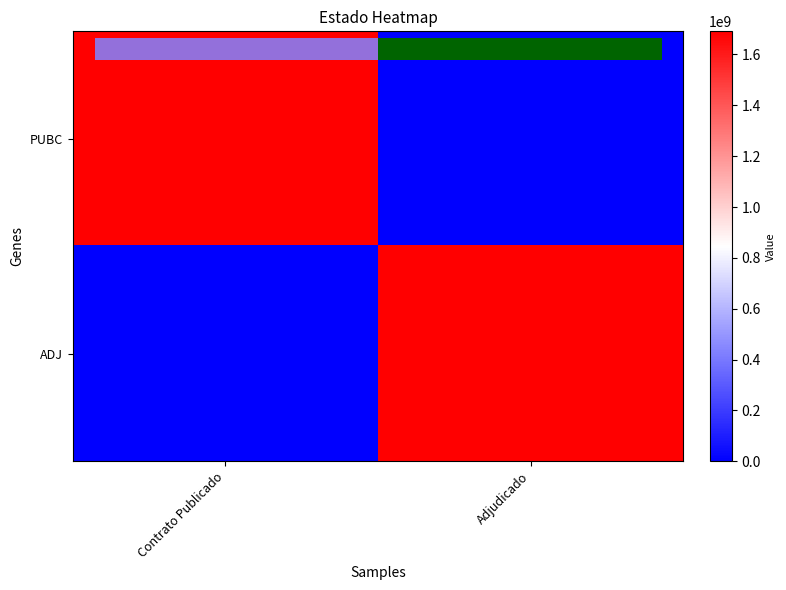

How many data points does each series have?

2